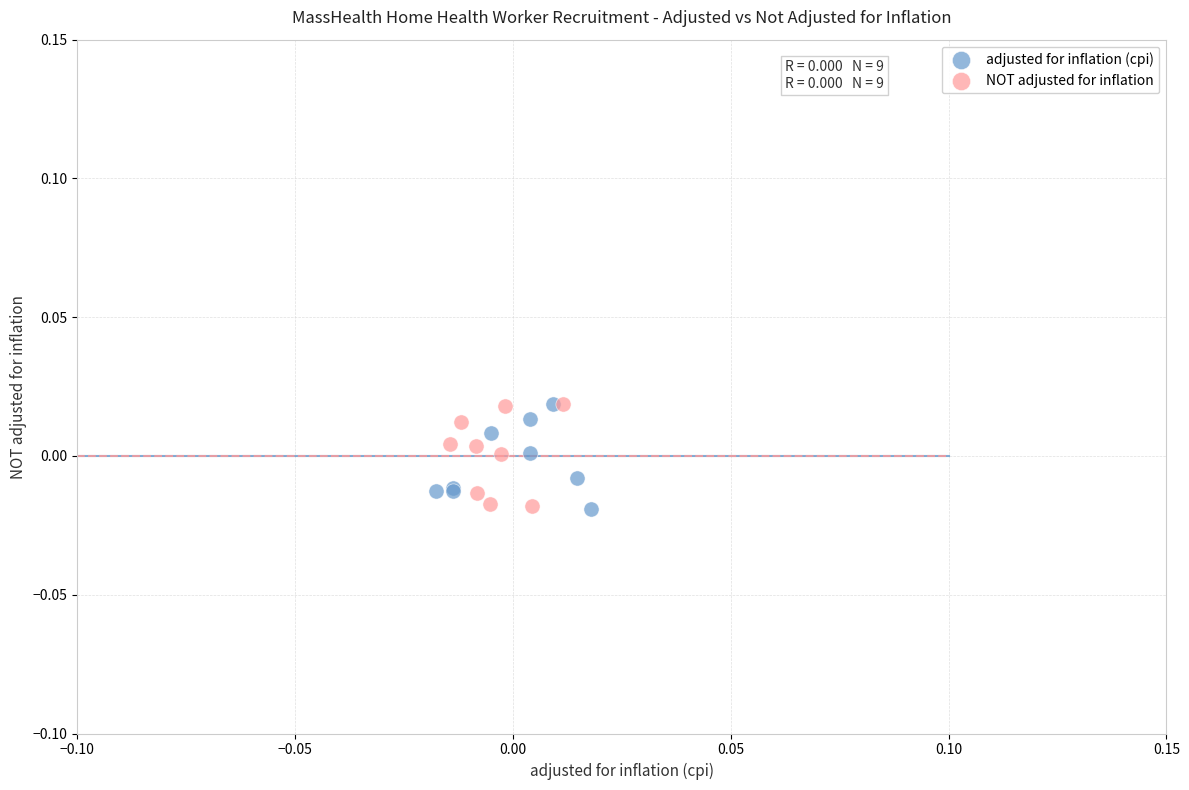

What are all the series names shown in the legend?

adjusted for inflation (cpi), NOT adjusted for inflation